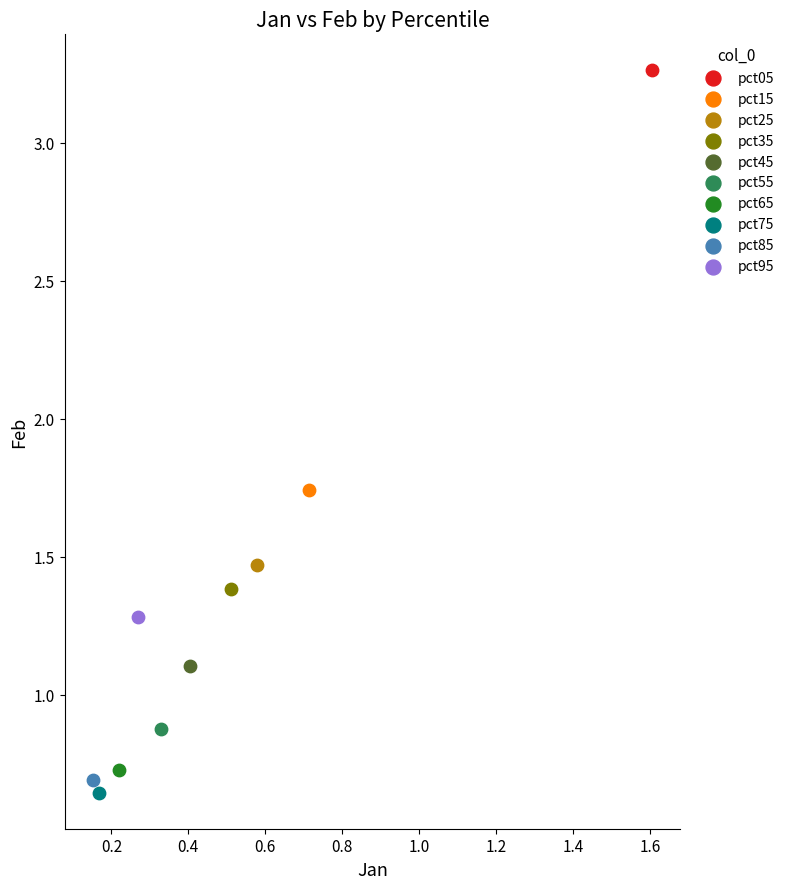

Which series reaches the maximum Y coordinate?

pct05